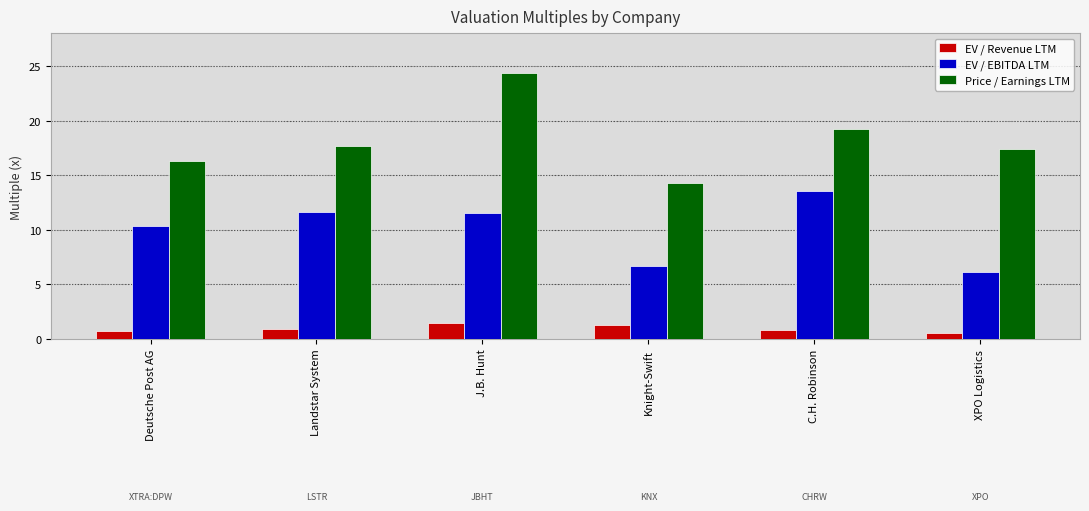

What is the average value of the EV / Revenue LTM series?

1.0